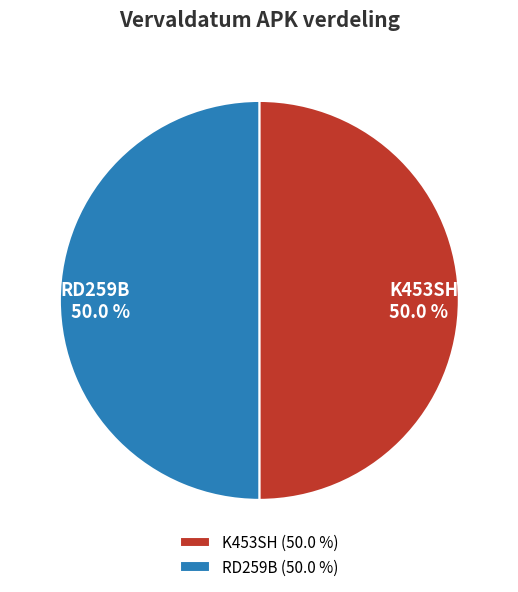

Count the number of slices in the pie.

2